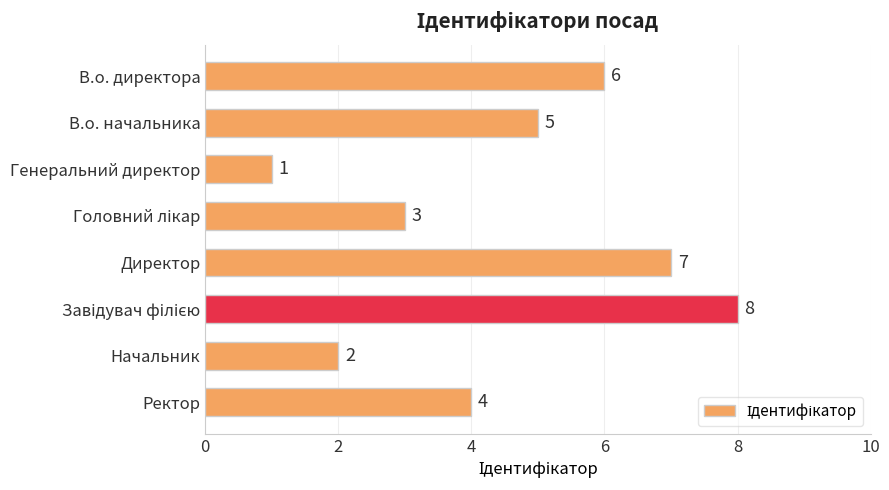

Count the values in the range 3 to 7.

5